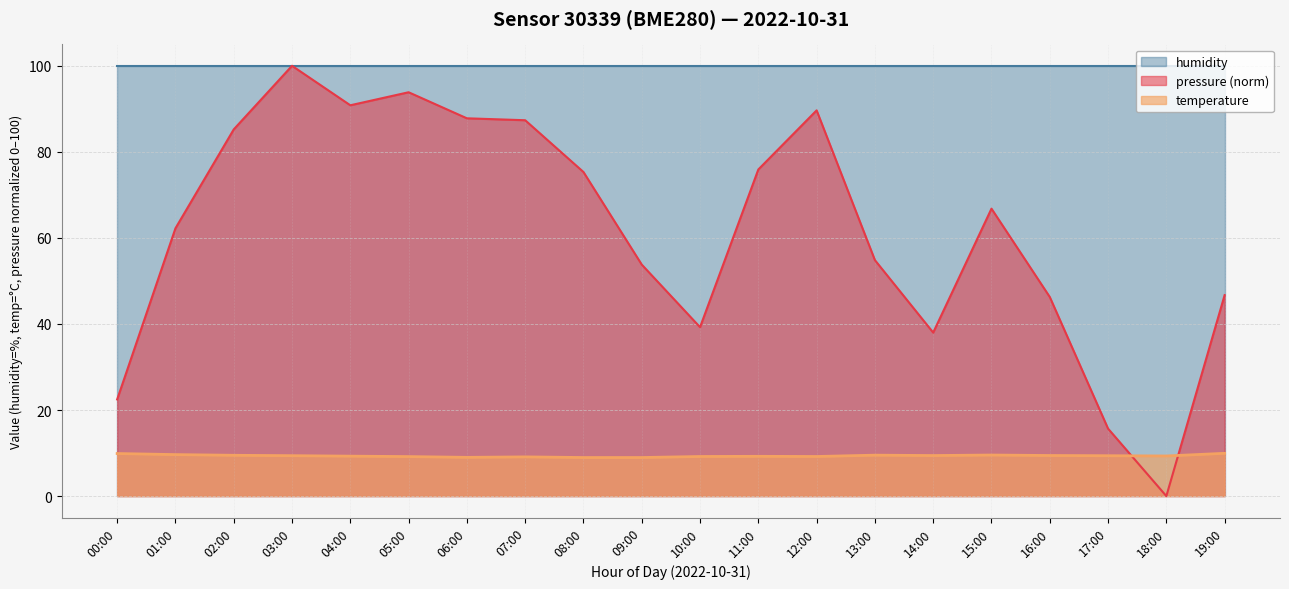

What is the difference between the maximum and minimum values in the temperature series?

1.0